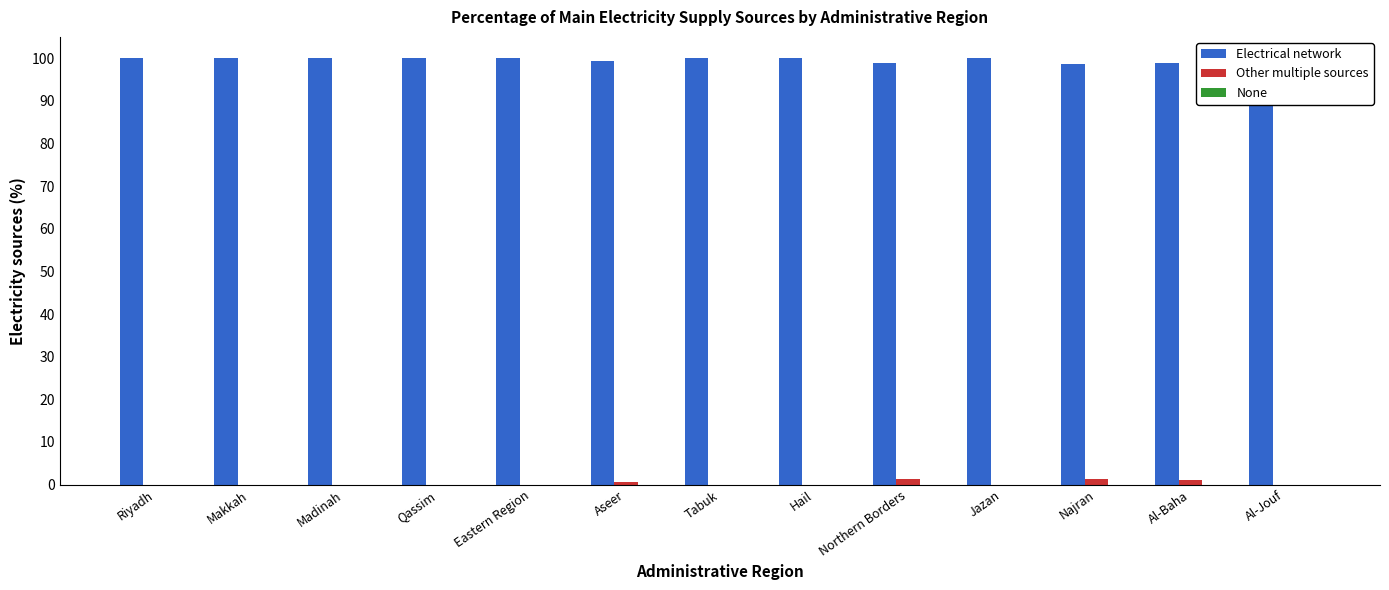

List the labels in order of Electrical network value, smallest first.

Najran, Northern Borders, Al-Baha, Aseer, Riyadh, Makkah, Madinah, Qassim, Eastern Region, Tabuk, Hail, Jazan, Al-Jouf